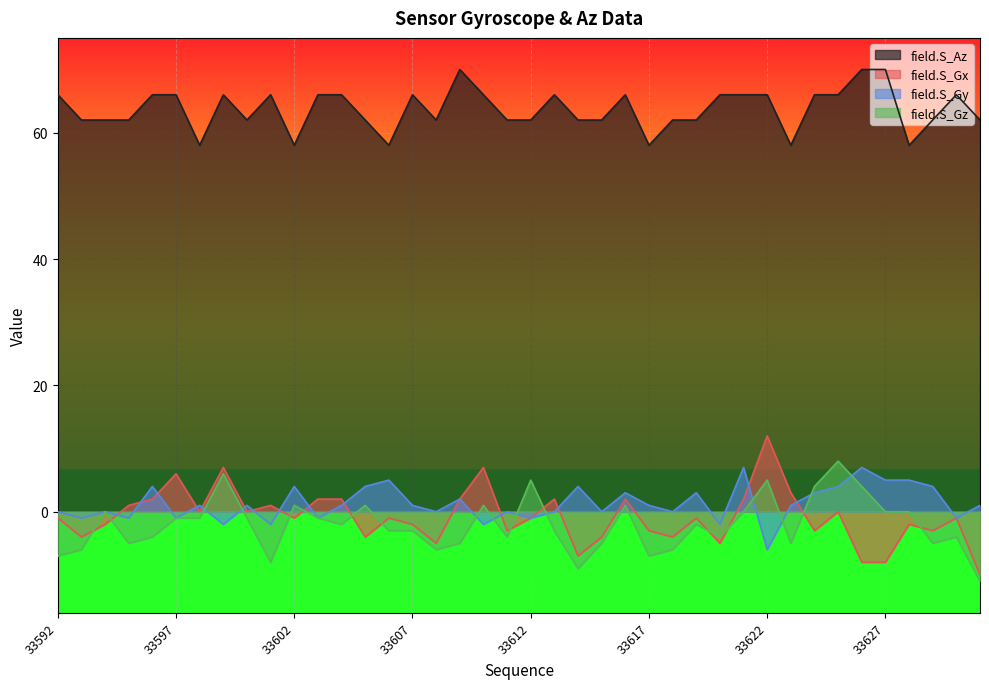

Where is the first local maximum for field.S_Az?

33599